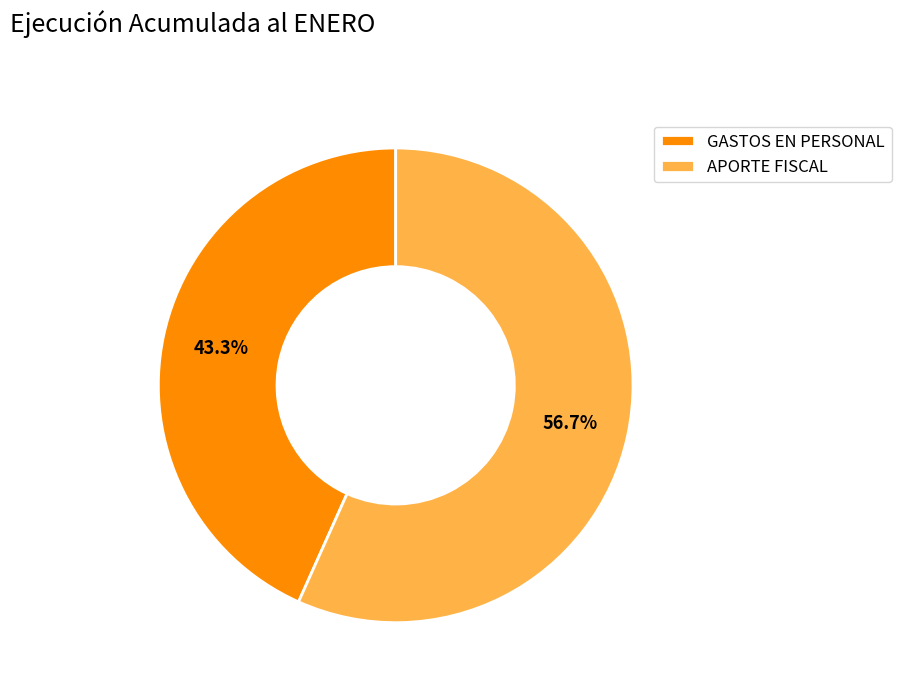

Rank the categories by value from highest to lowest.

APORTE FISCAL, GASTOS EN PERSONAL